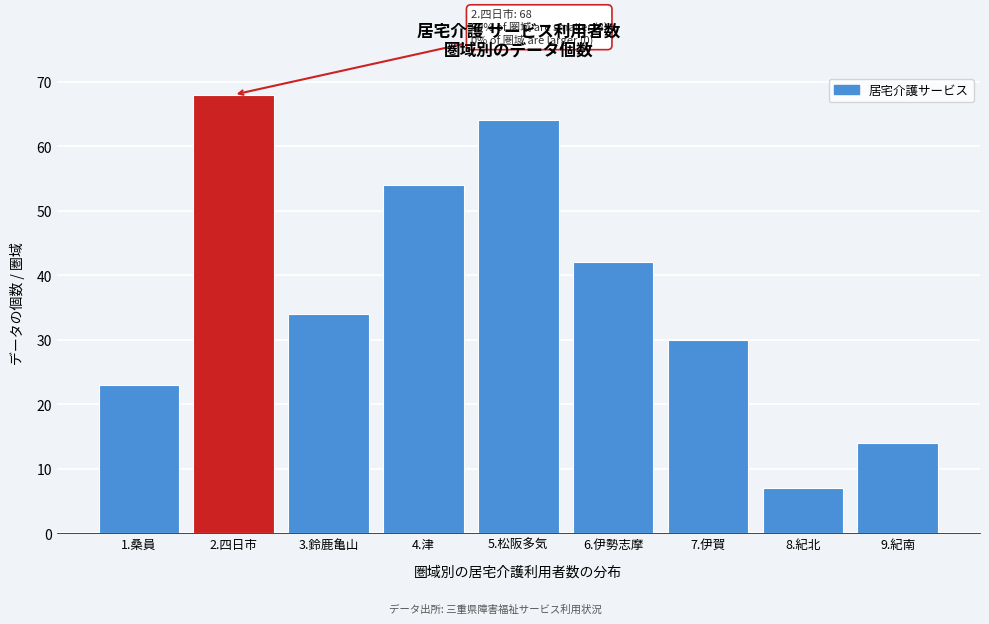

Reading left to right, what are all the values shown in this chart?

23	68	34	54	64	42	30	7	14